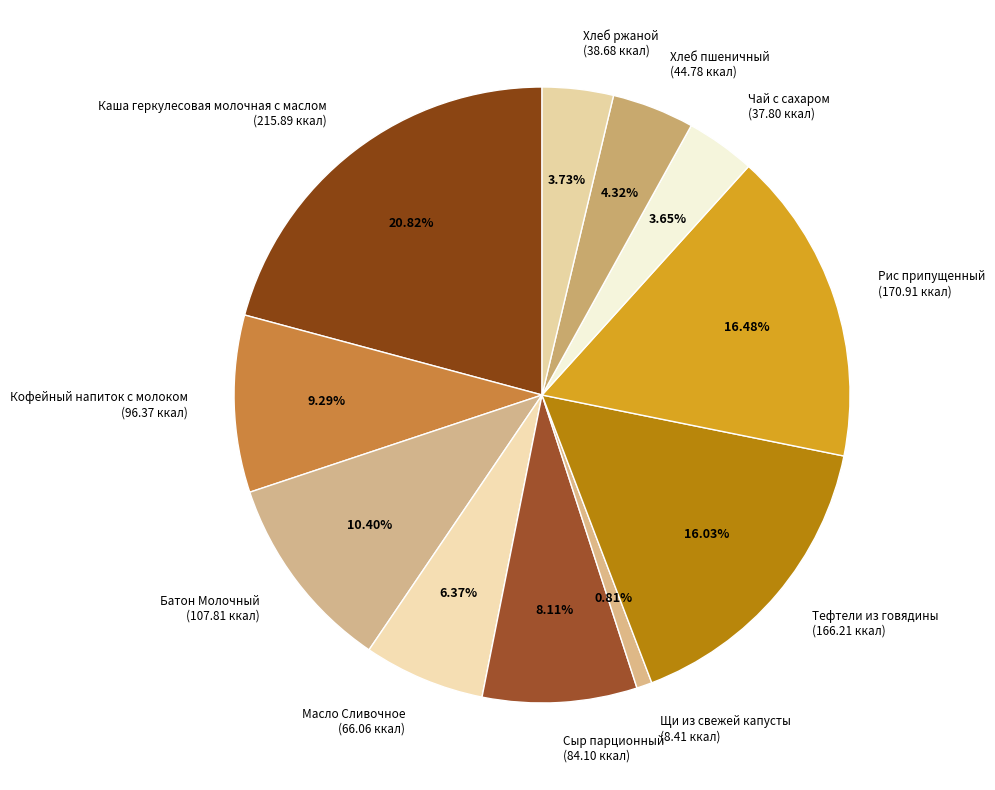

Between Каша геркулесовая молочная с маслом and Хлеб ржаной, which is larger?

Каша геркулесовая молочная с маслом